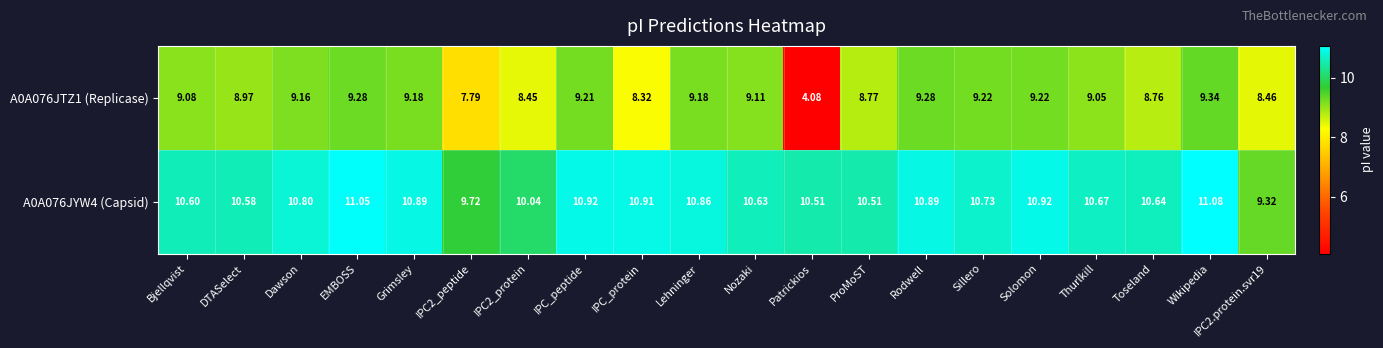

At which category does the chart reach its peak across all series?

Wikipedia